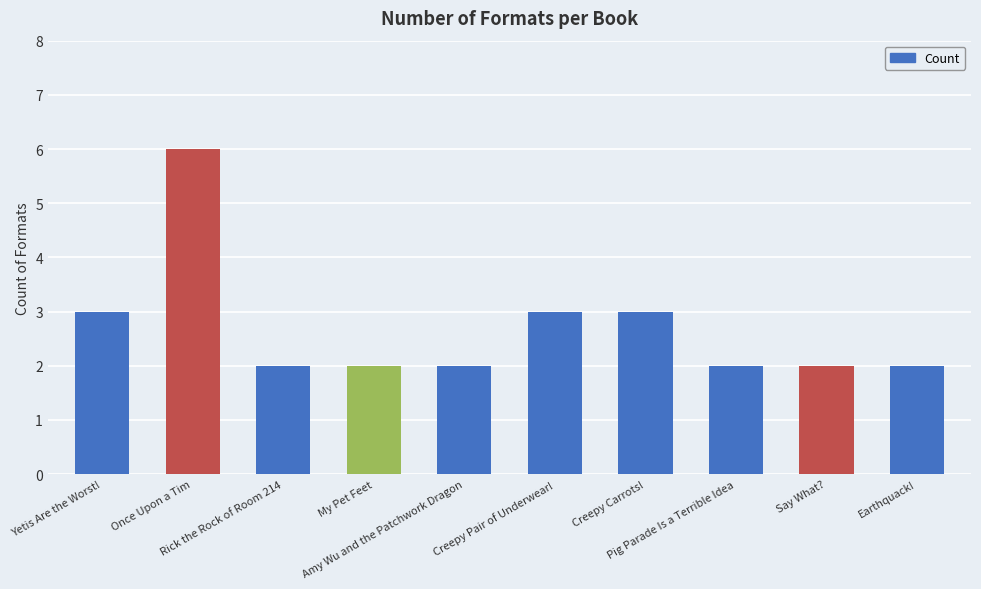

What is the greatest value displayed?

6